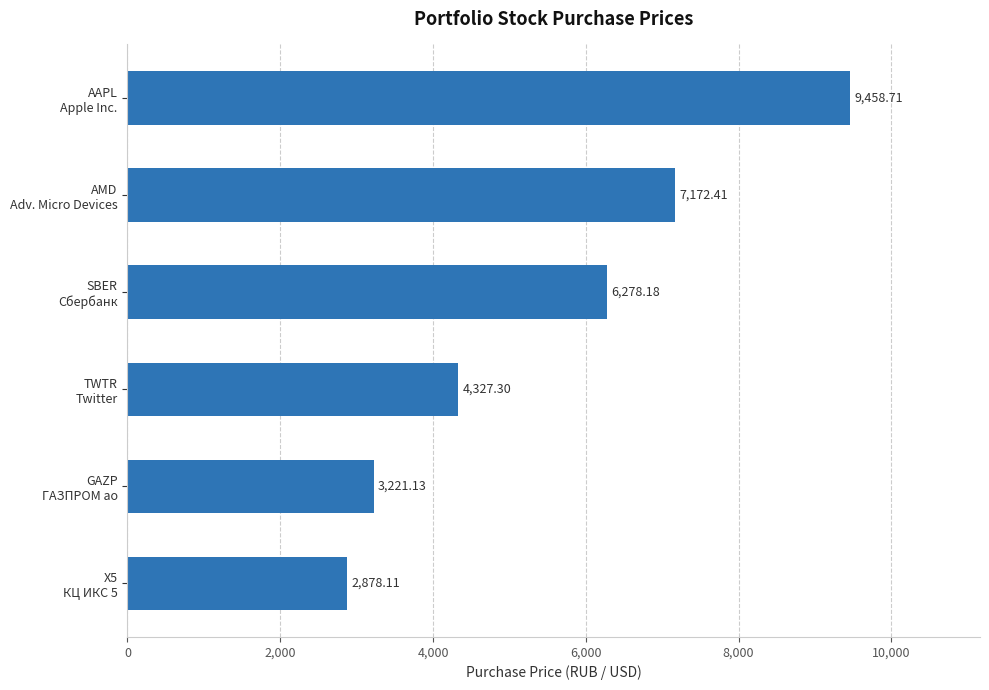

List the labels in order of value, largest first.

AAPL
Apple Inc., AMD
Adv. Micro Devices, SBER
Сбербанк, TWTR
Twitter, GAZP
ГАЗПРОМ ао, X5
КЦ ИКС 5